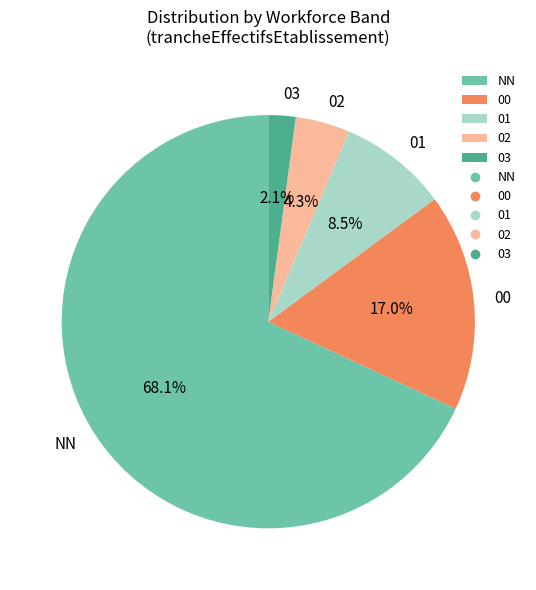

To the nearest percent, what is the average slice percentage?

20%